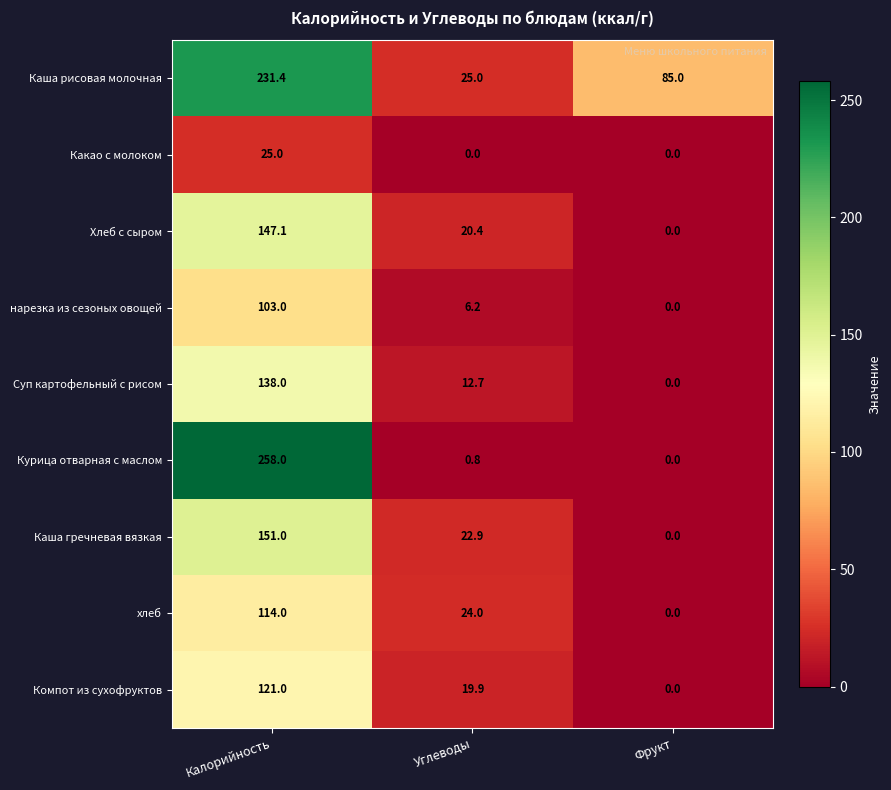

Where is Каша гречневая вязкая nearest to the value 75?

Углеводы